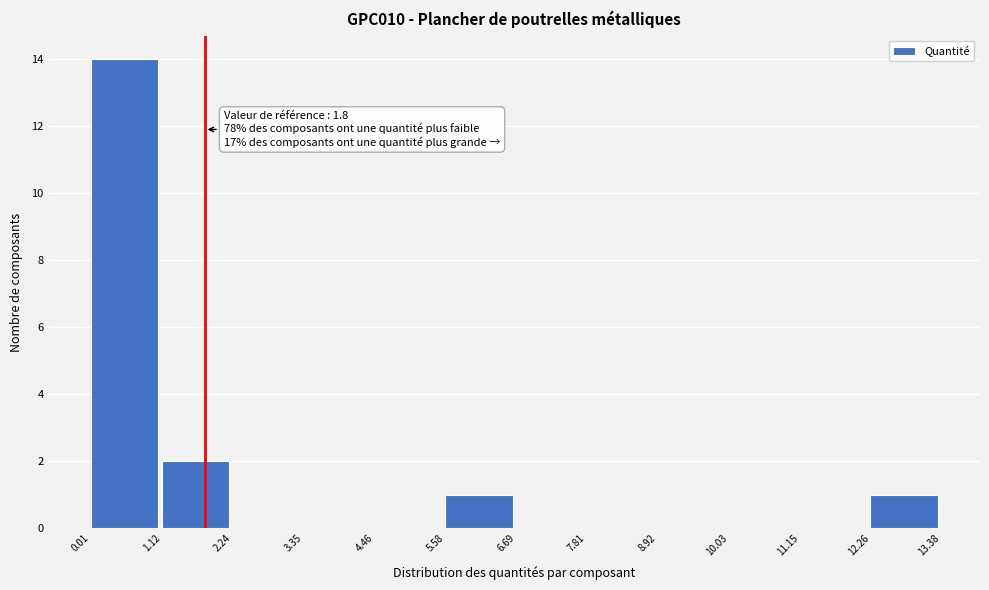

Which range on the x-axis has the tallest bar?

0.01 to 1.12